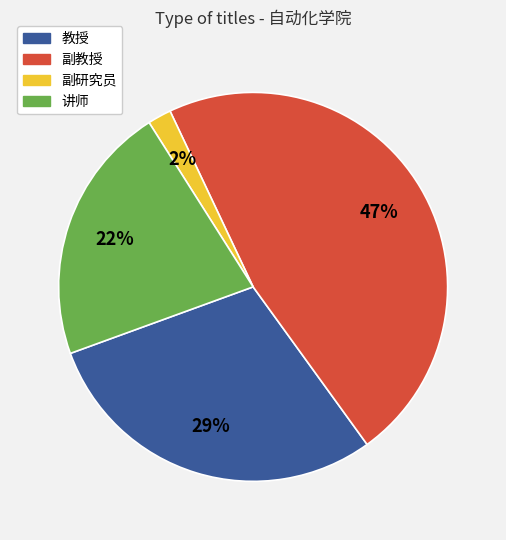

Does any single category account for the majority?

No